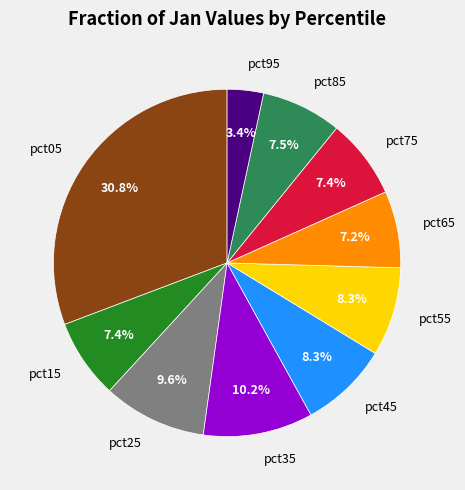

To the nearest percent, what portion does pct35 represent?

10%